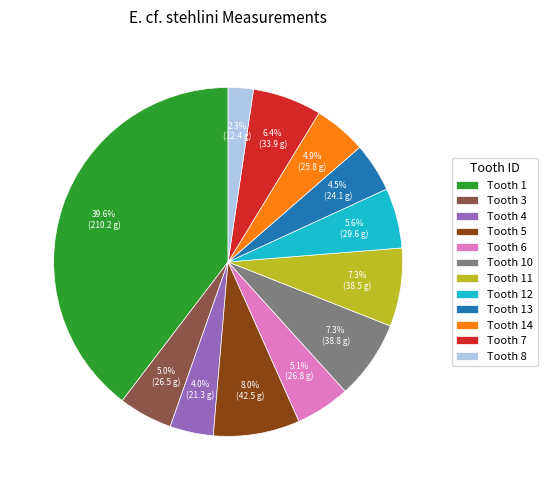

To the nearest percent, what is the average slice percentage?

8%